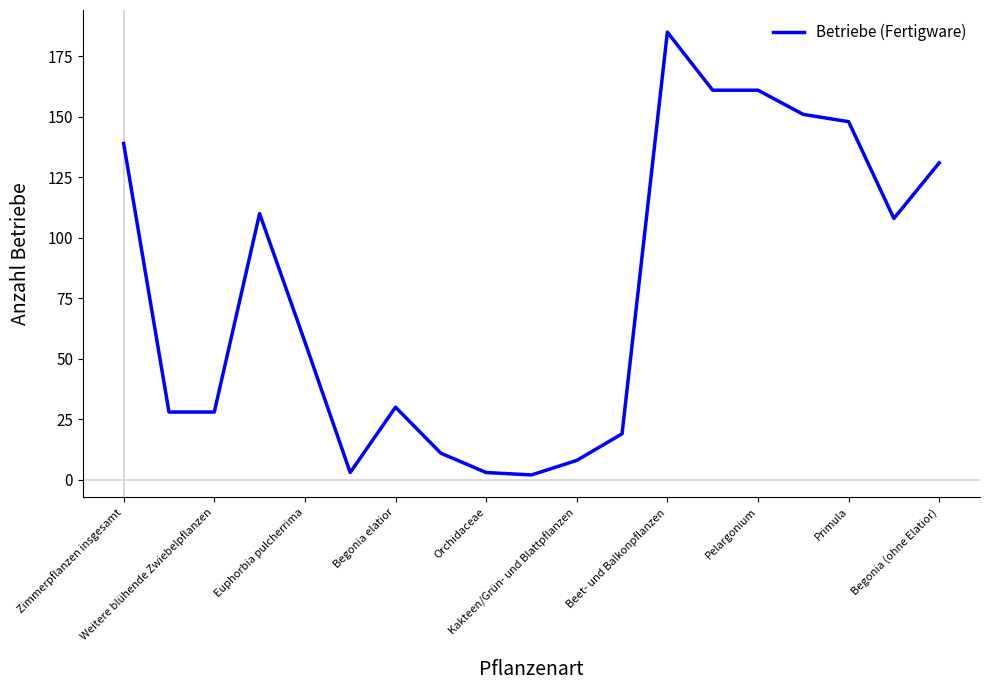

What is the maximum value shown in the chart?

185